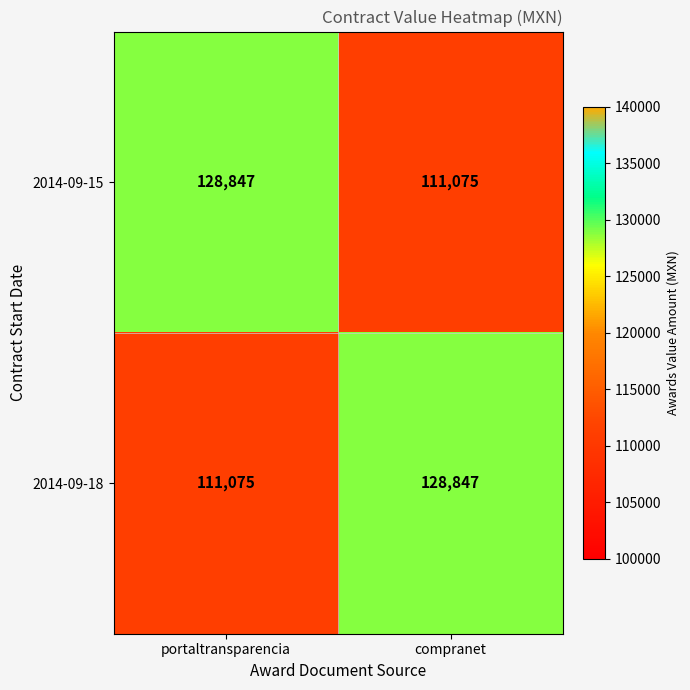

Reading left to right, transcribe all the data shown in this chart.

2014-09-15: 128847	111075
2014-09-18: 111075	128847